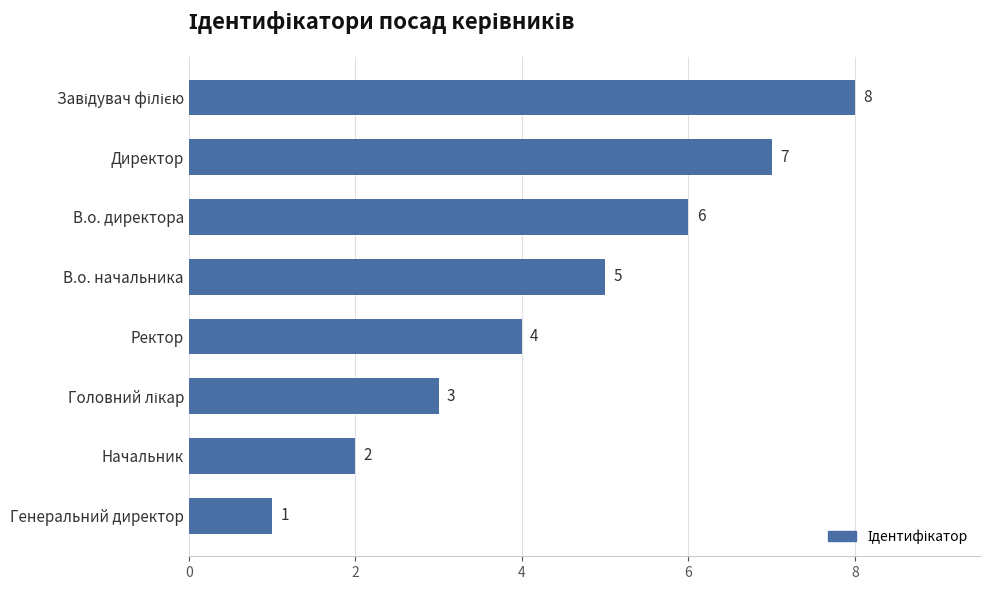

How many values are between 3 and 7?

5